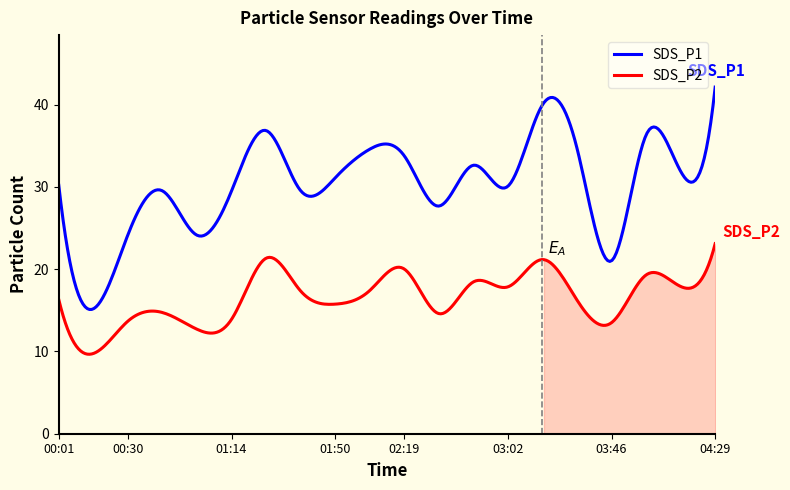

True or false: SDS_P2 and SDS_P1 cross at least once.

False